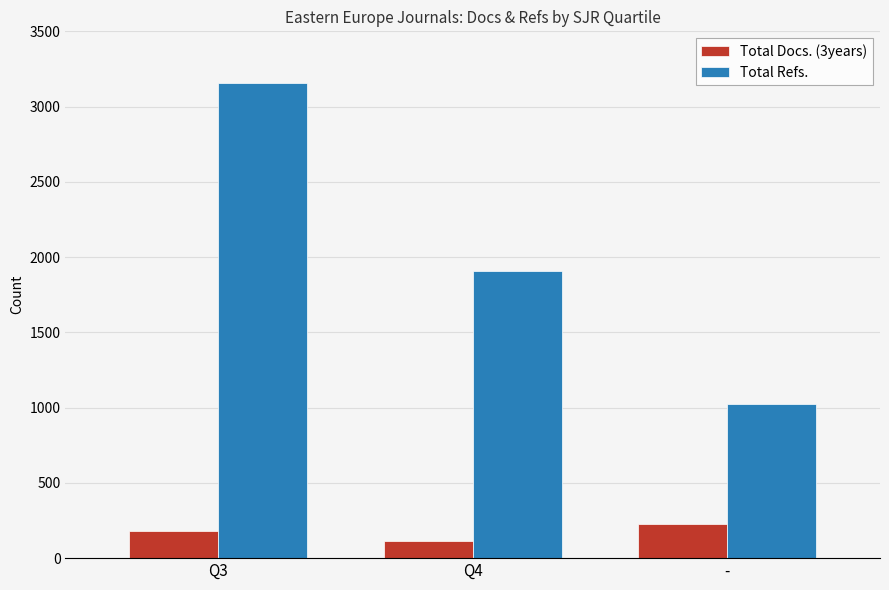

Reading right to left, list all the values displayed in this chart.

Total Docs. (3years): -=226	Q4=115	Q3=177
Total Refs.: -=1024	Q4=1908	Q3=3156